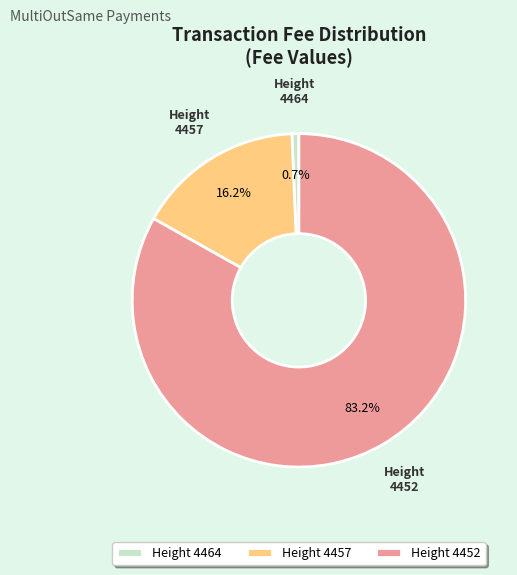

Which slice is the largest?

Height 4452